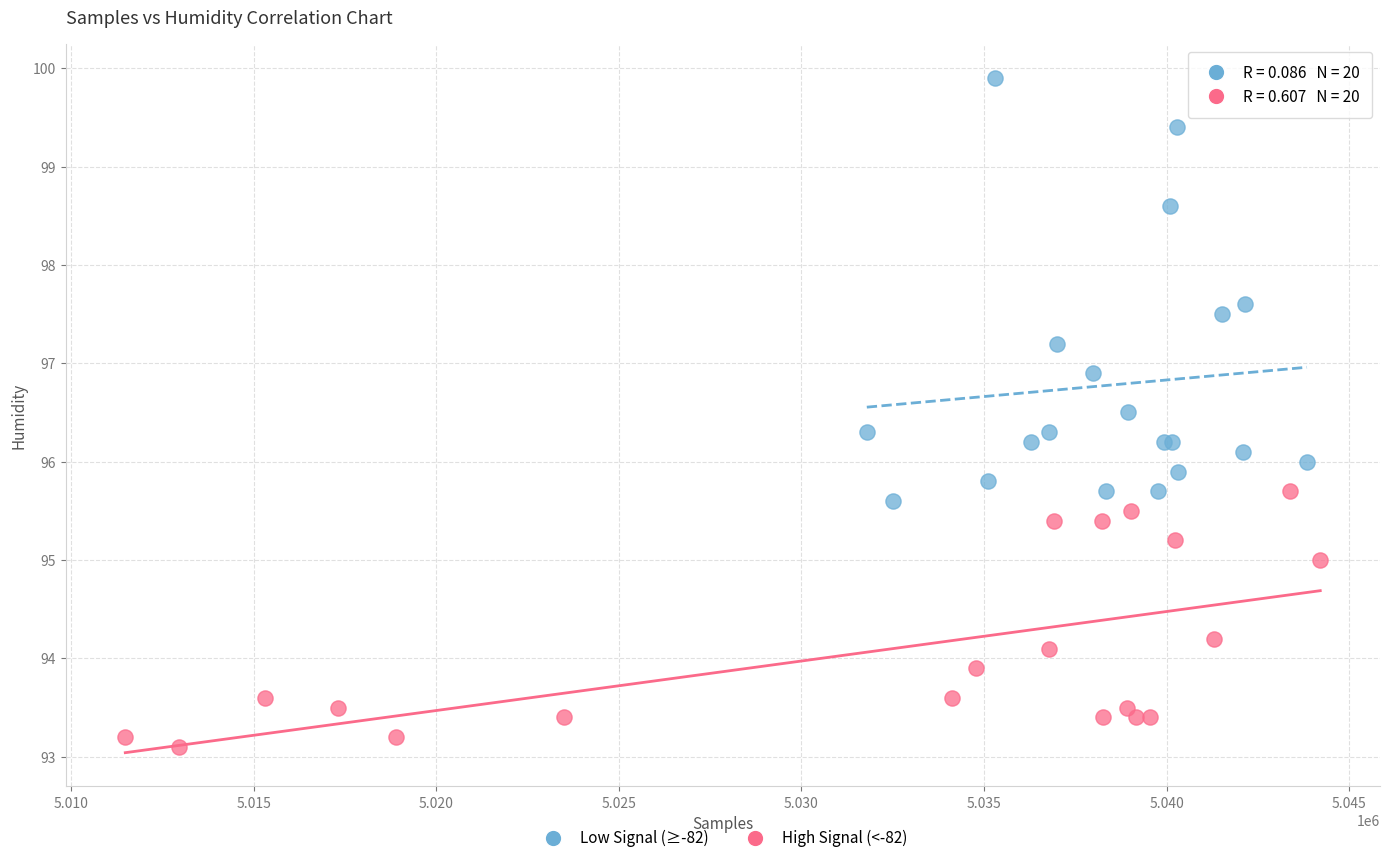

Which series contains the highest Y value?

Low Signal (≥-82)